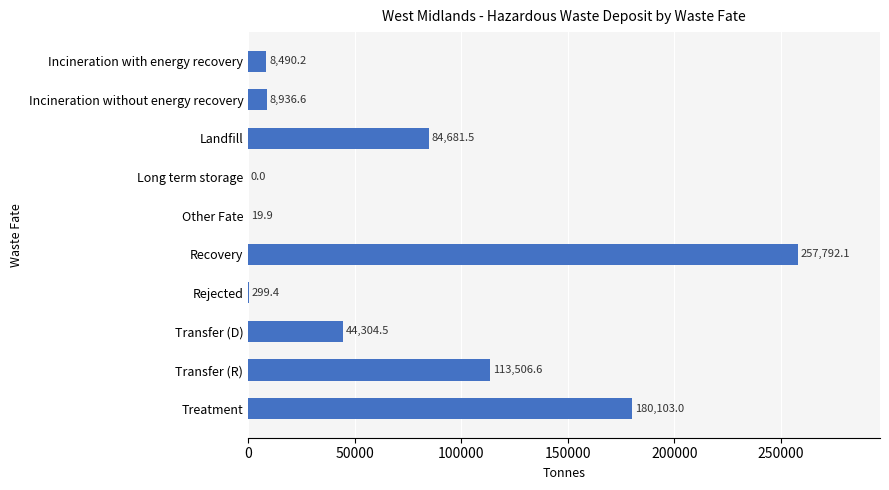

What is the sum of all values?

698133.9